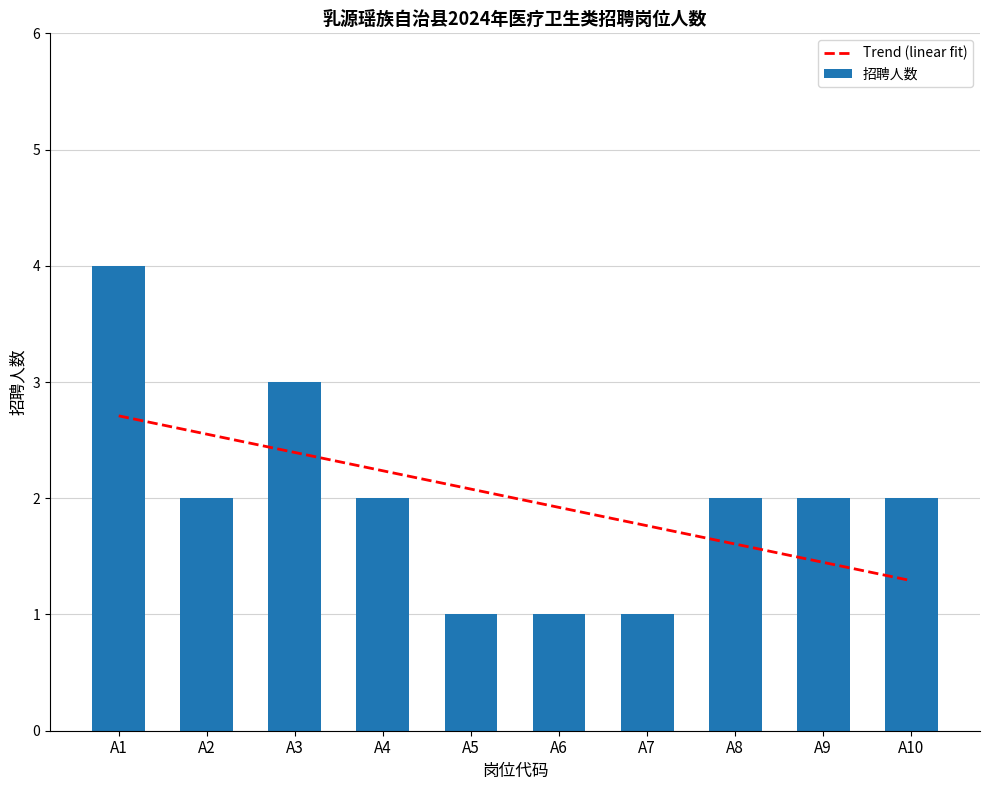

What is the sum of all 招聘人数 values?

20